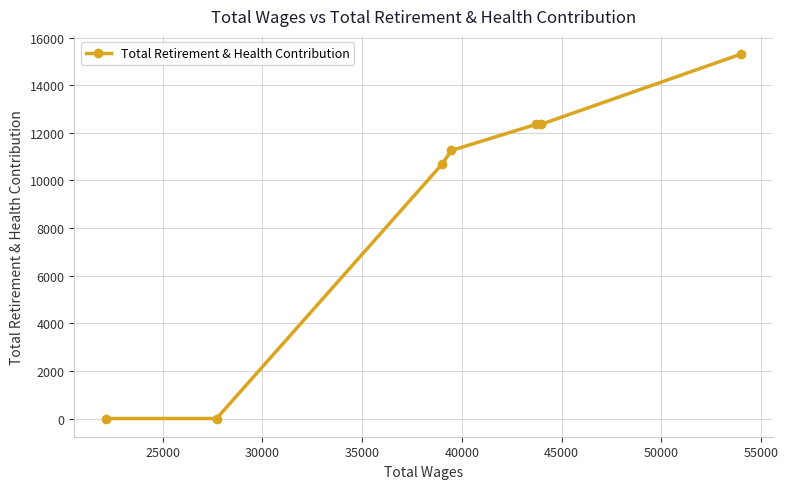

What is the difference between the maximum and minimum values?

15309